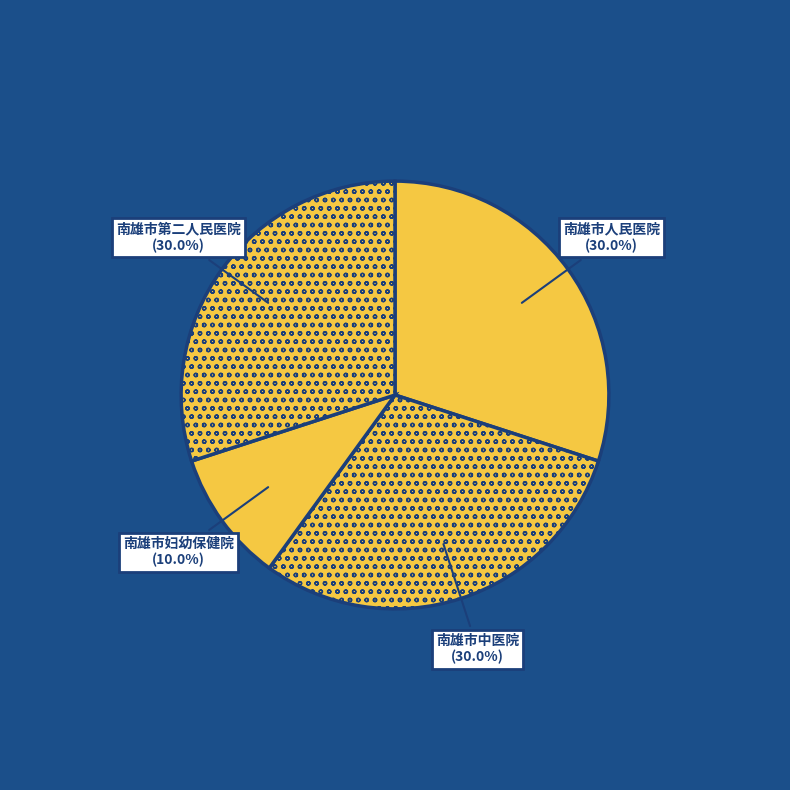

To the nearest percent, what is the average slice percentage?

25%